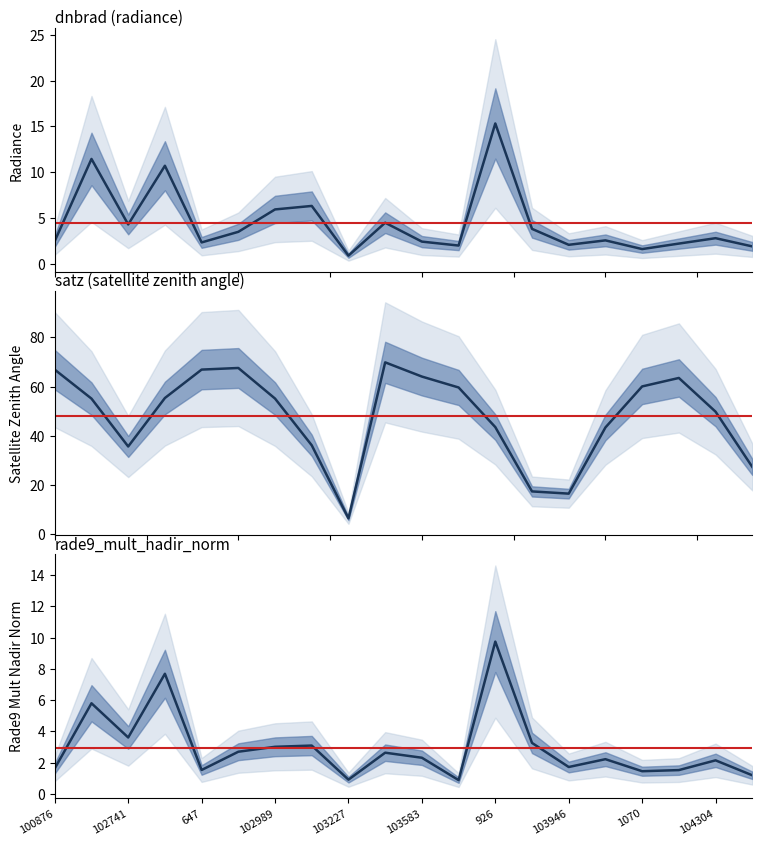

How many interior local peaks does the dnbrad series have?

7